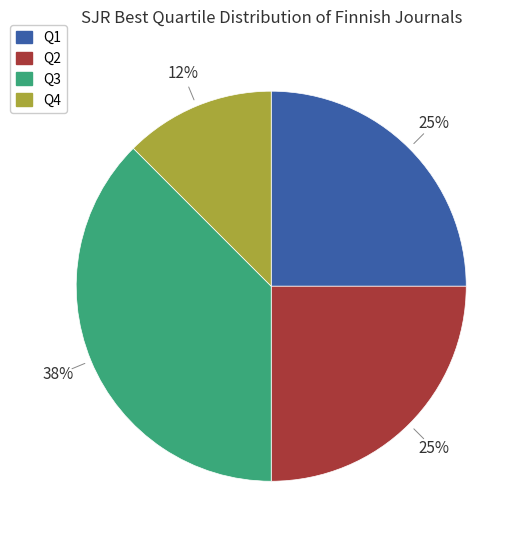

To the nearest percent, what is the combined percentage of Q4 and Q3?

50%